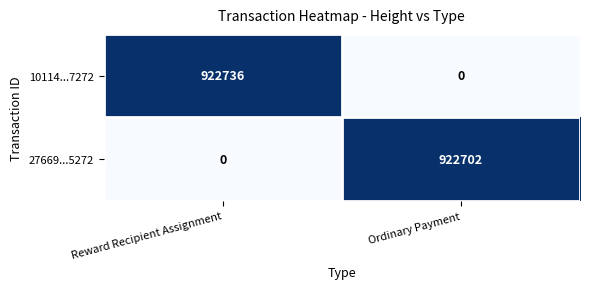

Reading left to right, what are all the values shown in this chart?

10114...7272: Reward Recipient Assignment=922736	Ordinary Payment=0
27669...5272: Reward Recipient Assignment=0	Ordinary Payment=922702